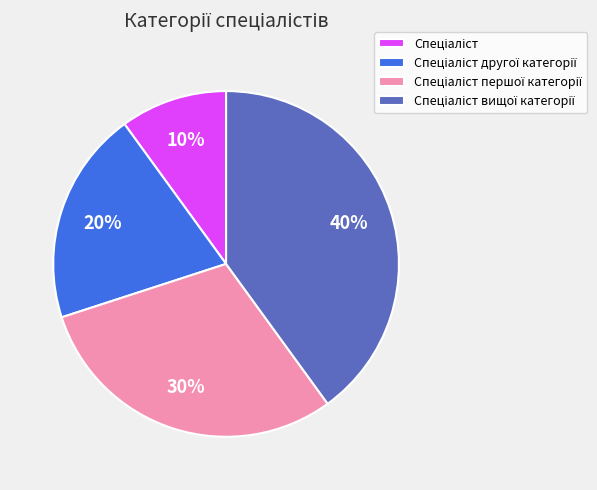

Is there any slice that represents more than half of the pie?

No